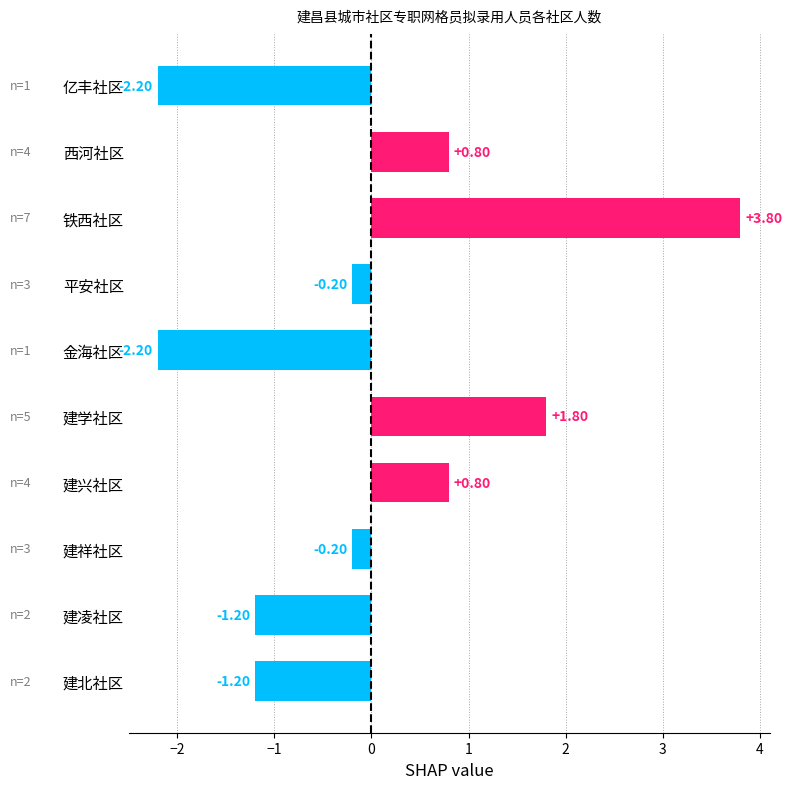

What is the difference between the maximum and minimum values?

6.0